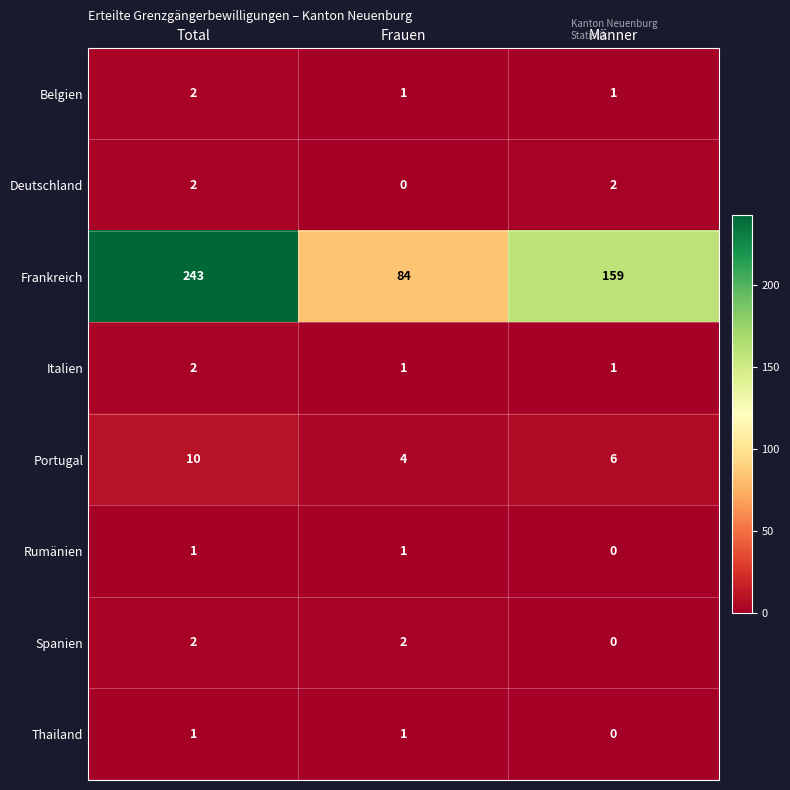

Reading left to right, list all the values displayed in this chart.

Belgien: 2	1	1
Deutschland: 2	0	2
Frankreich: 243	84	159
Italien: 2	1	1
Portugal: 10	4	6
Rumänien: 1	1	0
Spanien: 2	2	0
Thailand: 1	1	0